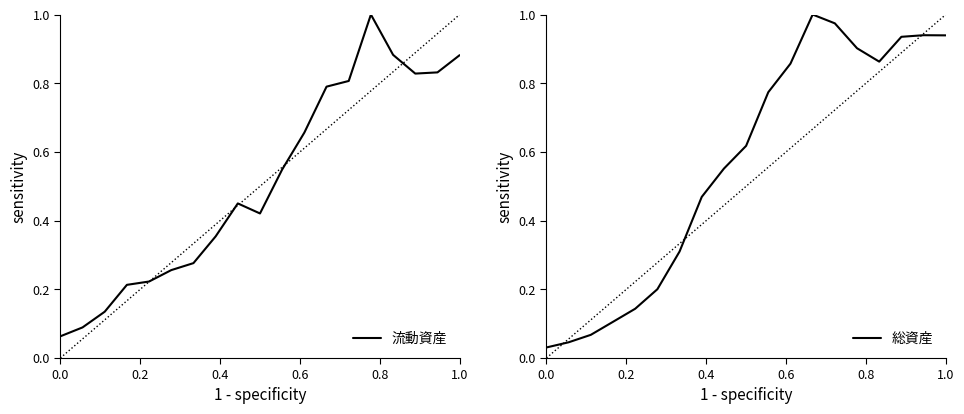

Is it true that 流動資産 equals 0.2 at 1.0?

False